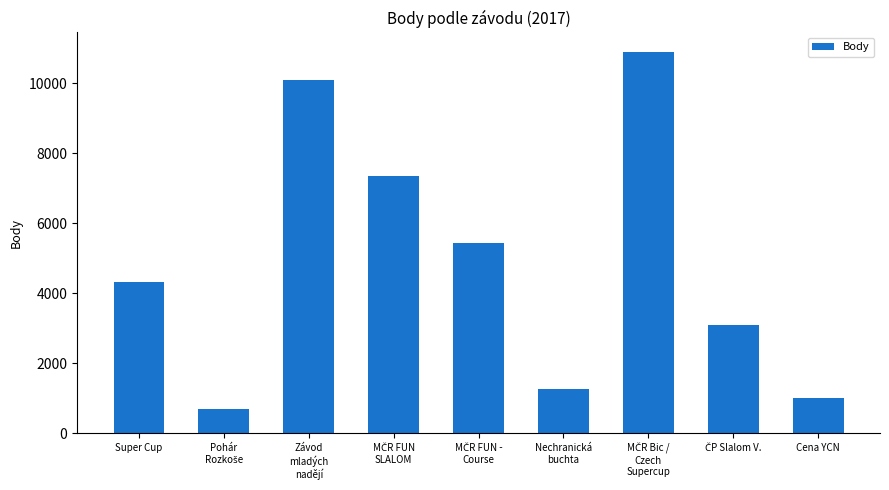

What is the difference between the maximum and minimum values?

10202